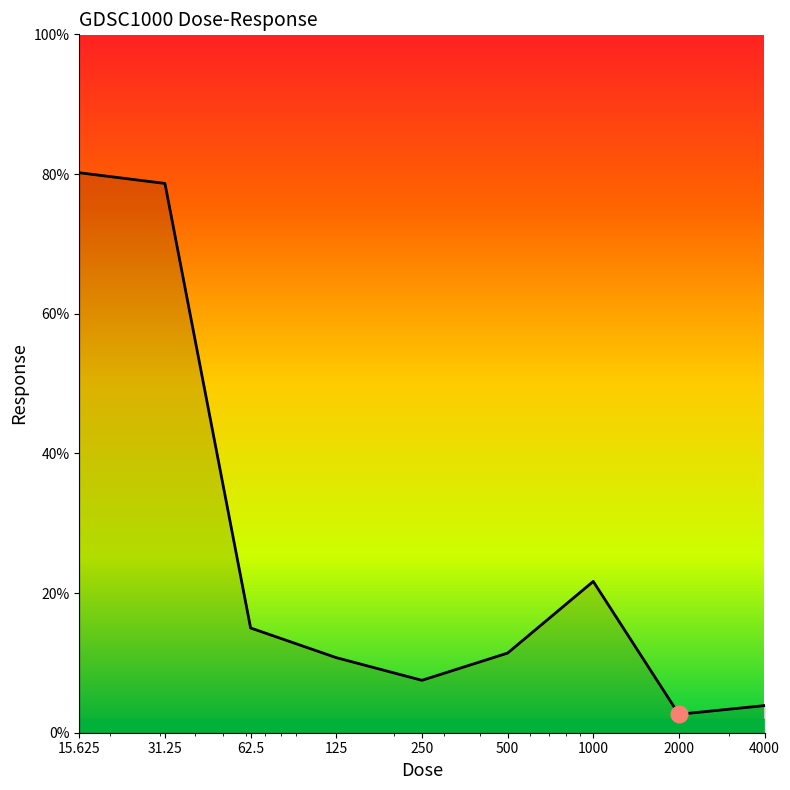

What is the minimum value shown in the chart?

2.6